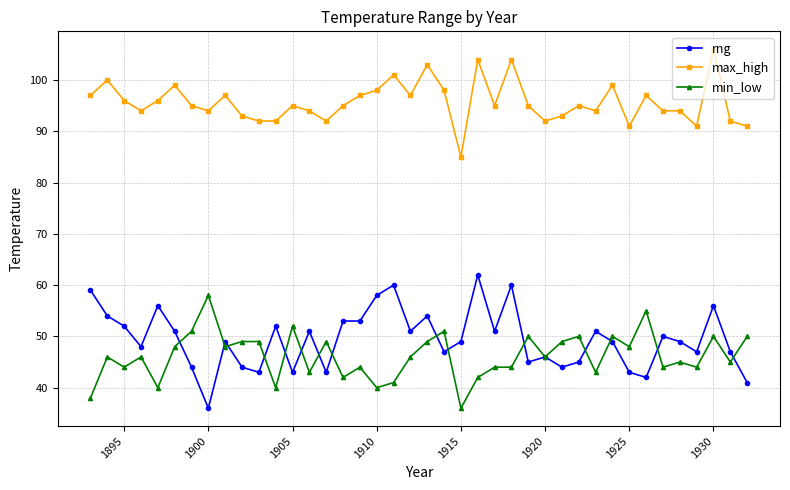

Which series has the largest total across all categories?

max_high